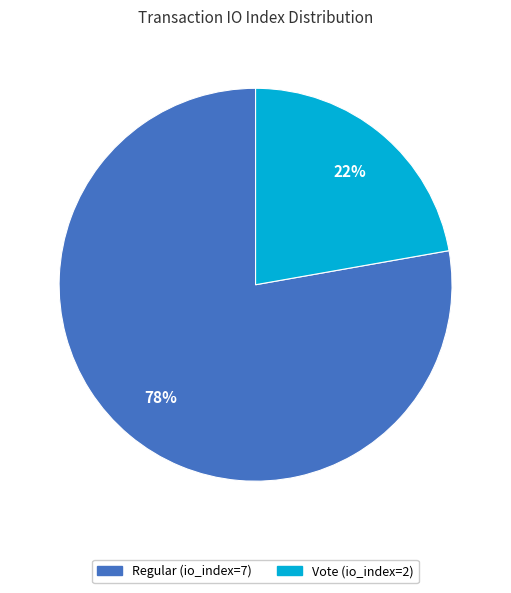

Which category has the smallest portion of the pie?

Vote (io_index=2)